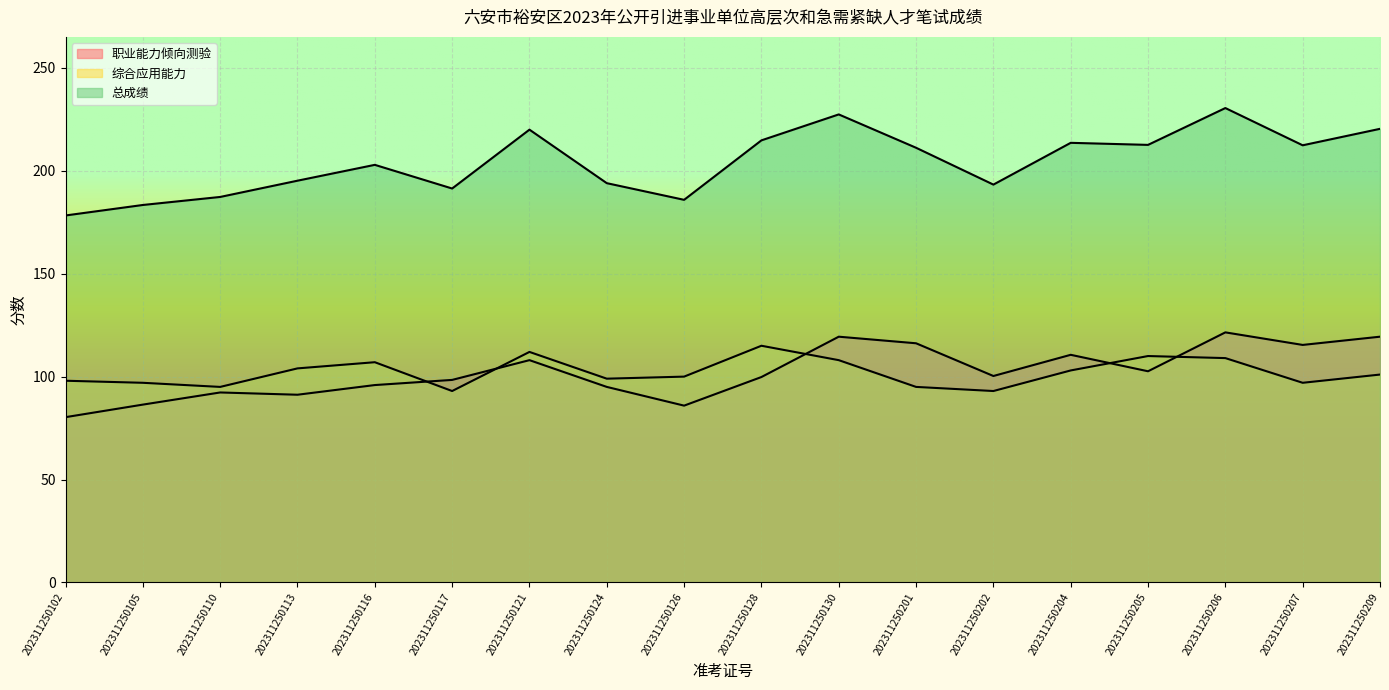

What is the total value across all series at 202311250201?

422.4